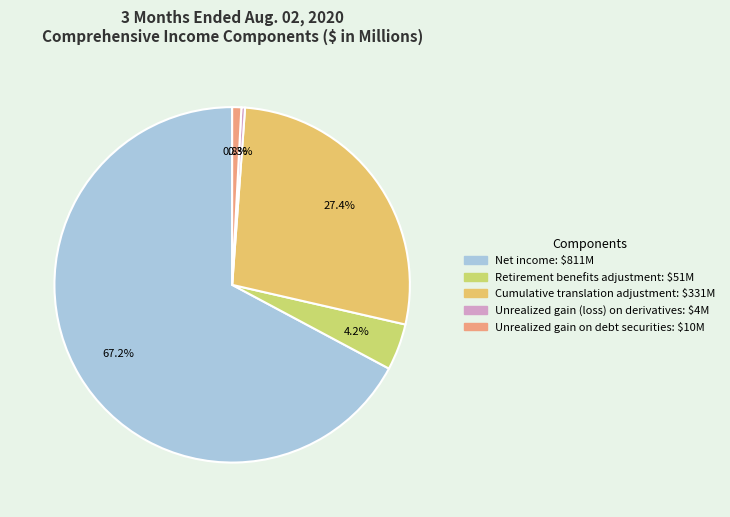

How many slices are in this pie chart?

5